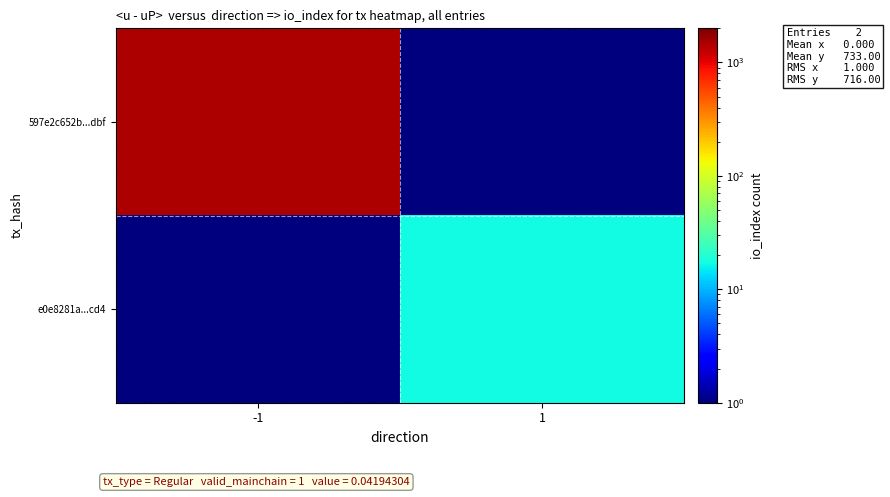

Rank the series by their maximum value, from highest to lowest.

597e2c652b...dbf, e0e8281a...cd4